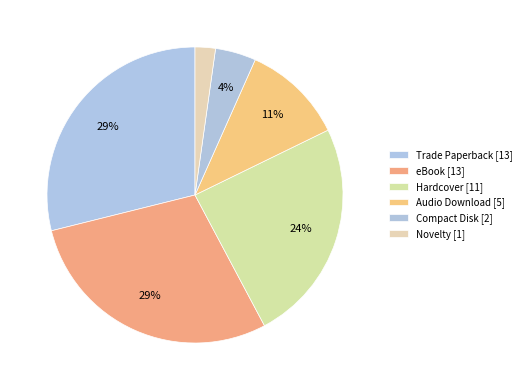

Combined, what portion of the pie is eBook and Compact Disk?

33.3%